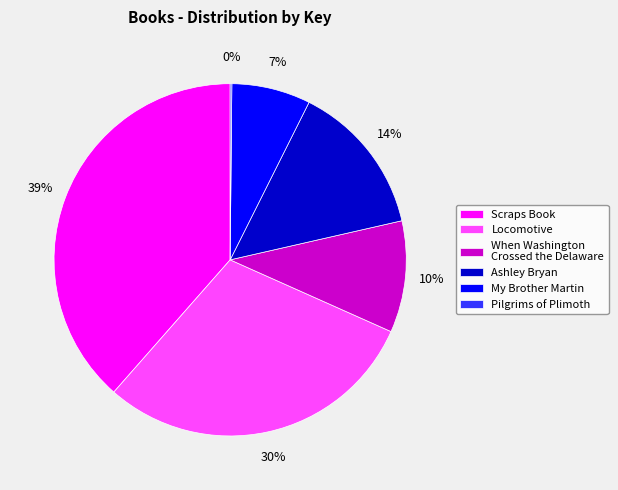

Is it true that Locomotive is 30% of the pie?

True